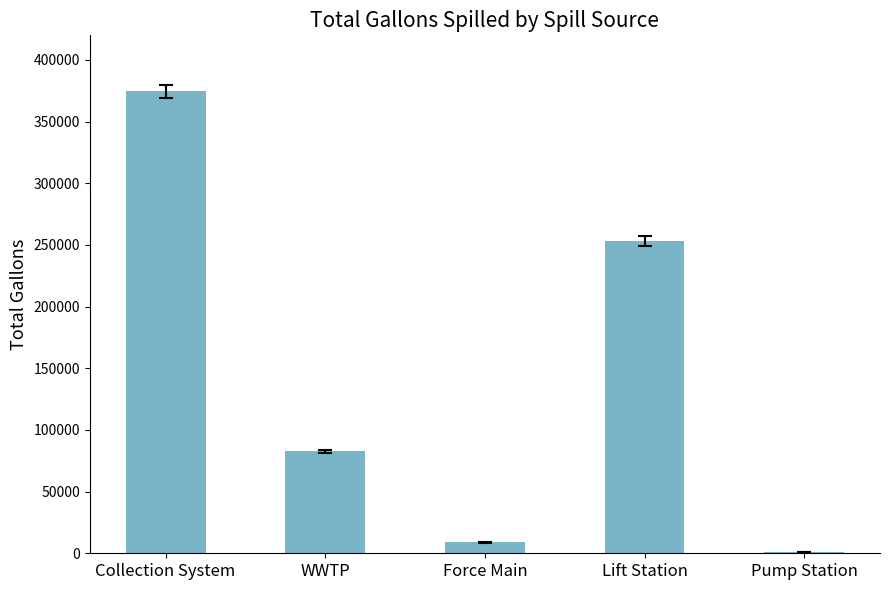

Reading left to right, transcribe all the data shown in this chart.

374511	82555	8800	253324	1000